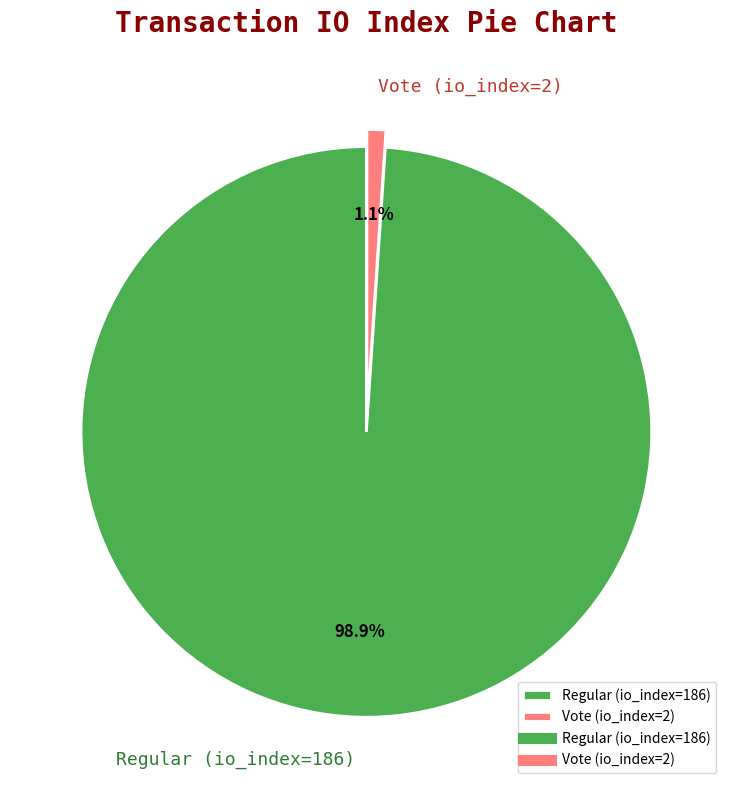

True or false: Regular (io_index=186) accounts for 99% of the total.

True